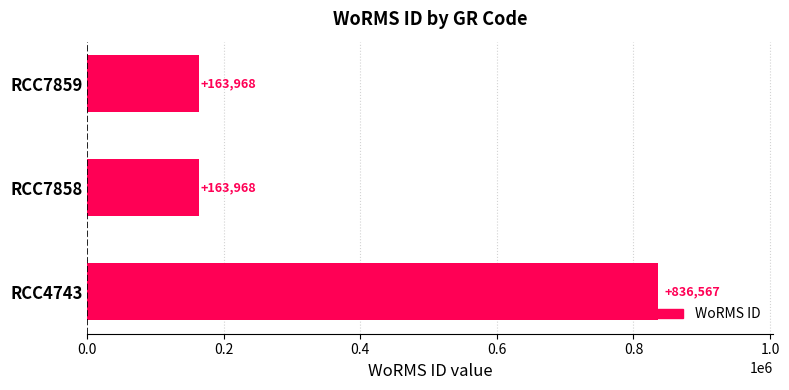

How many values exceed 163968?

1